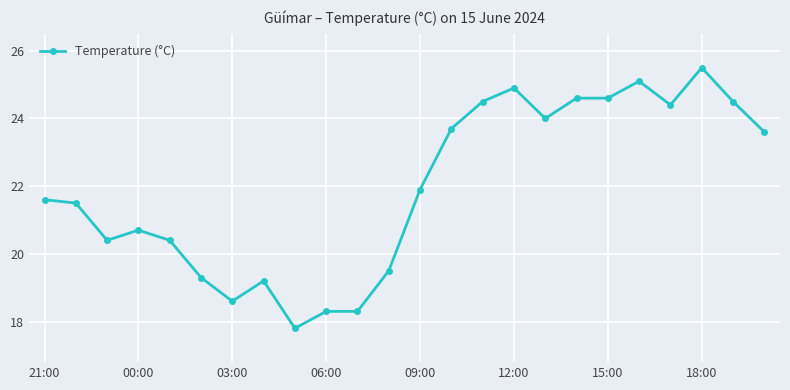

What is the maximum value shown in the chart?

25.5